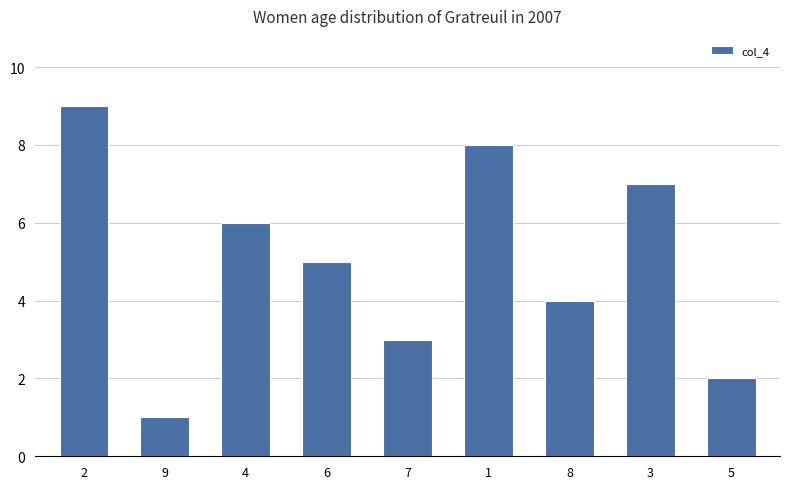

List the labels in order of value, largest first.

2, 1, 3, 4, 6, 8, 7, 5, 9